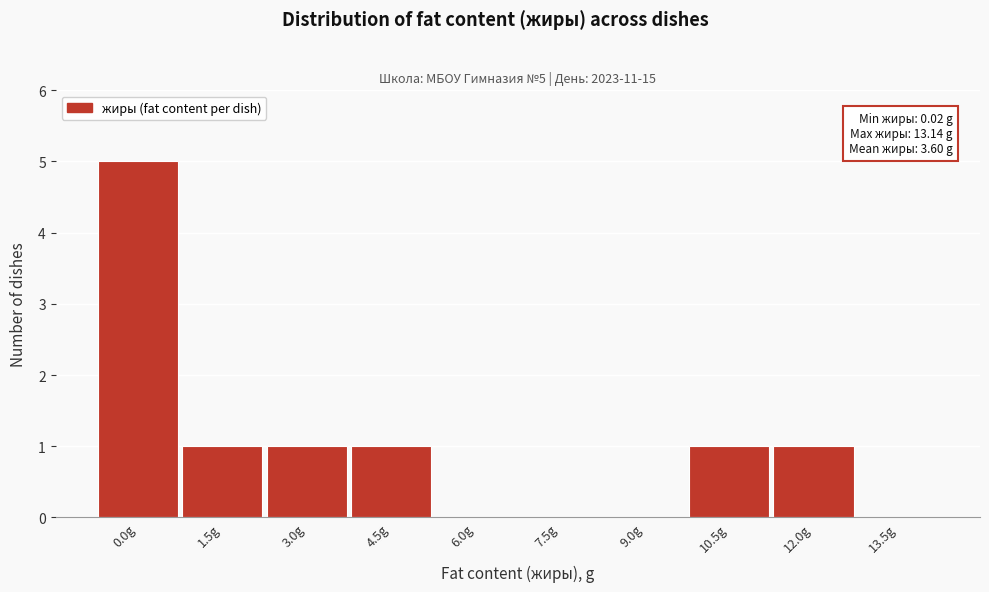

Reading left to right, list all the values displayed in this chart.

0.0g=5	1.5g=1	3.0g=1	4.5g=1	6.0g=0	7.5g=0	9.0g=0	10.5g=1	12.0g=1	13.5g=0